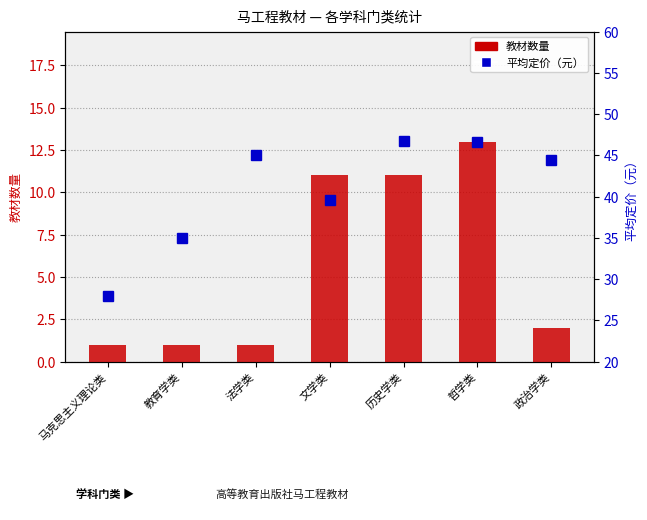

True or false: 平均定价（元） has a value of 21.9 at 法学类.

False